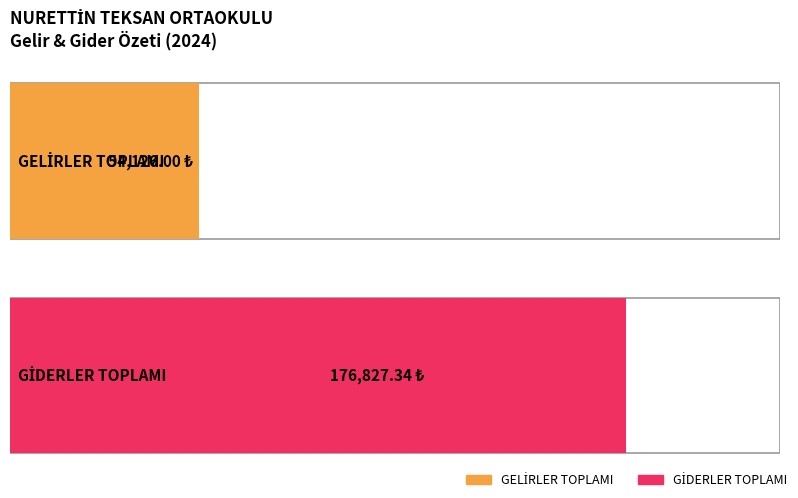

Which series has the largest total across all categories?

GİDERLER